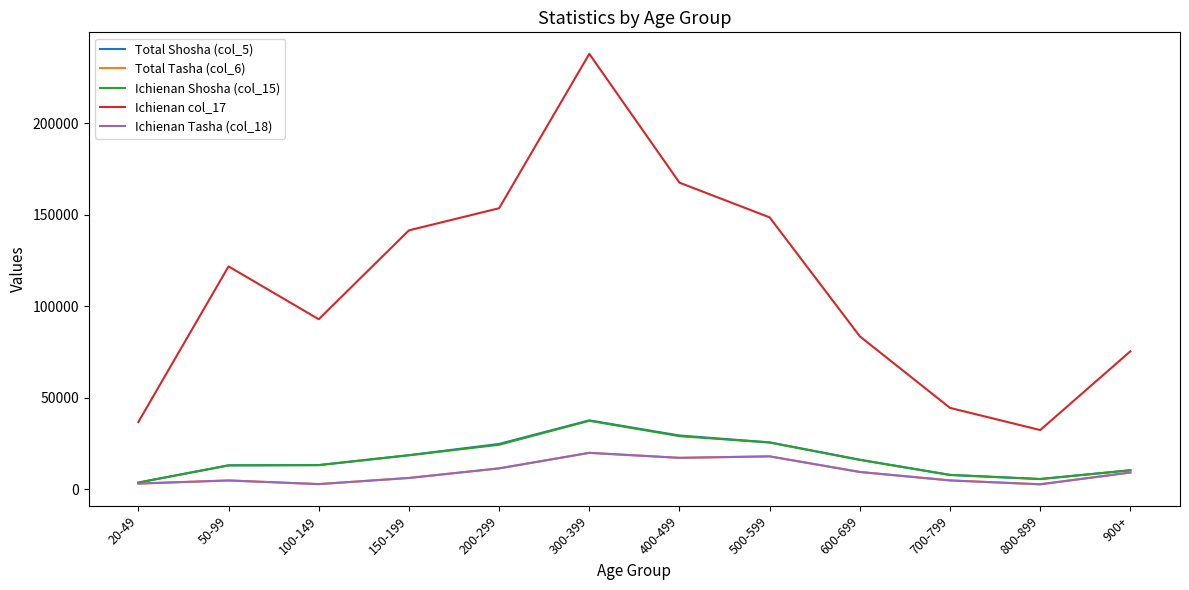

What is the highest value of the Ichienan Shosha (col_15) series?

37475